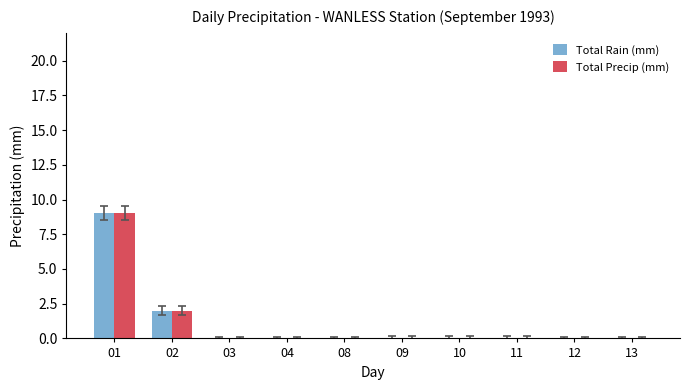

Which category has the highest value across all series?

01